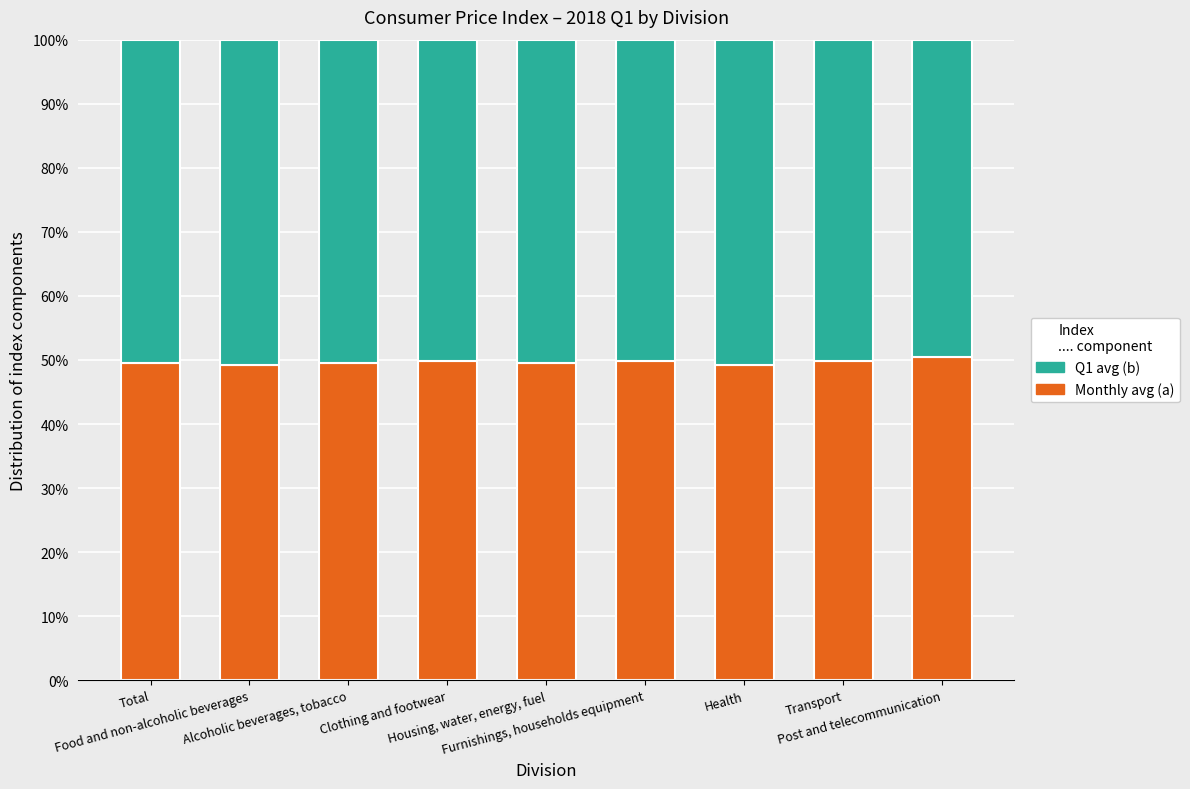

What is the highest value of the Monthly avg (a) series?

50.5